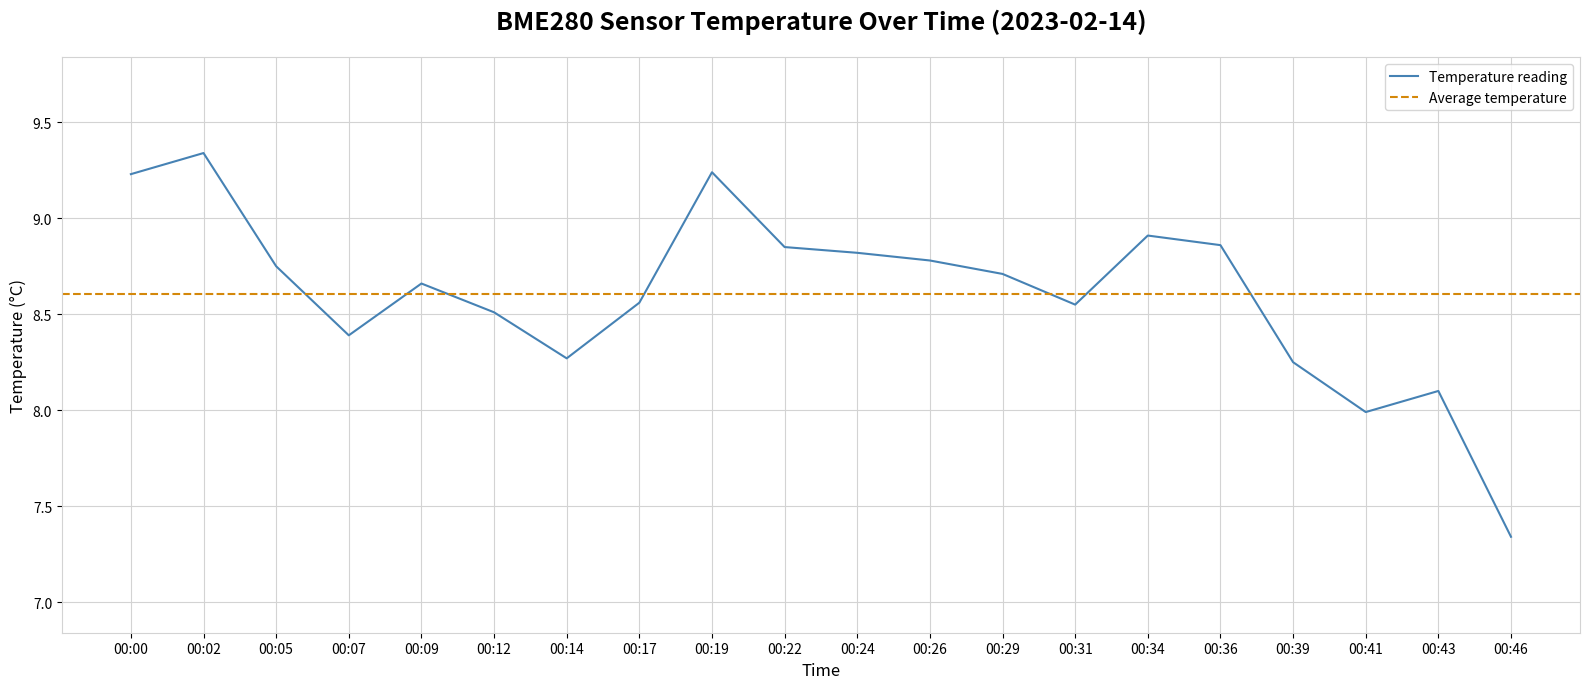

At which label does the data first exceed 8?

00:00